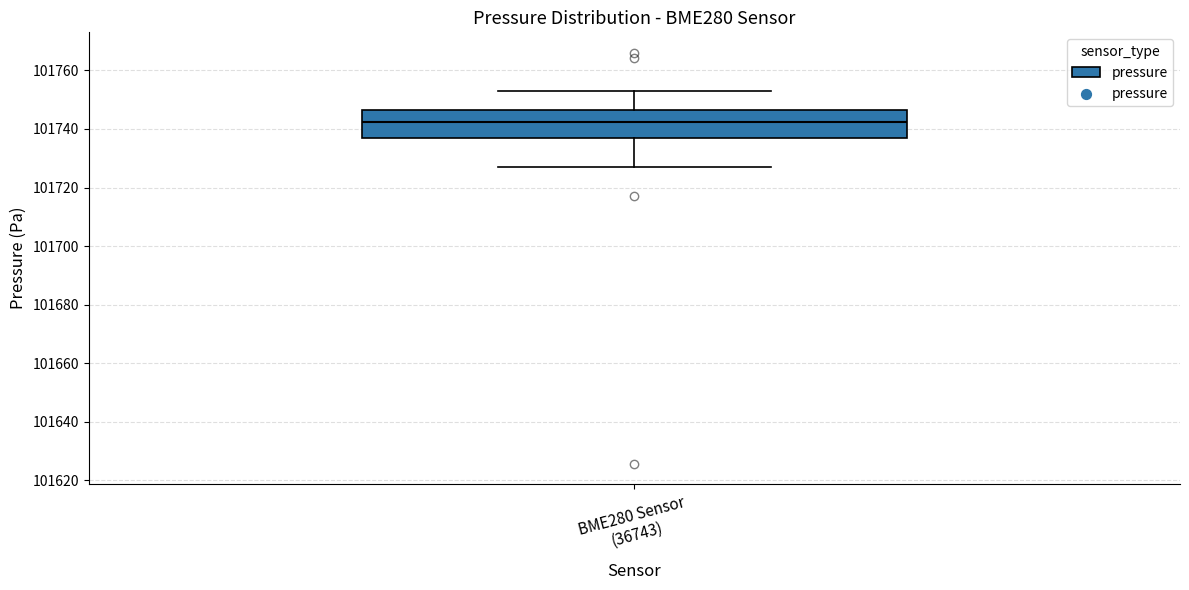

Transcribe this box plot: give where the median line is, the range the box spans, and where the two whiskers end, as read against the y-axis. The values are not printed on the chart, so give them approximately, as read against the axis.

median 101742, box 101736 to 101746, whiskers 101728 to 101752